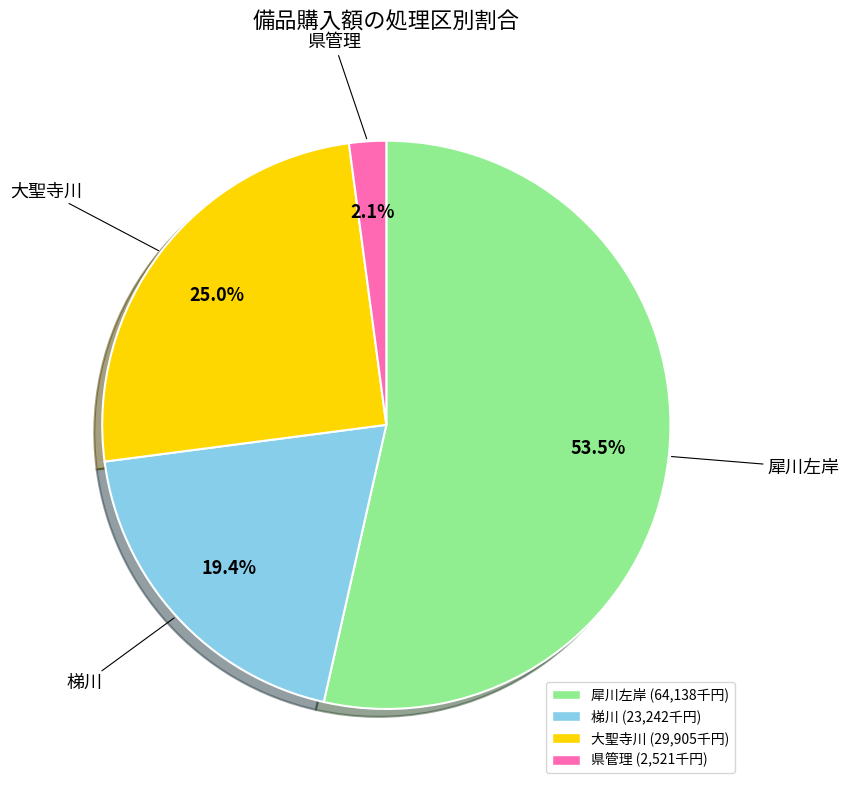

Between 県管理 and 梯川, which is larger?

梯川